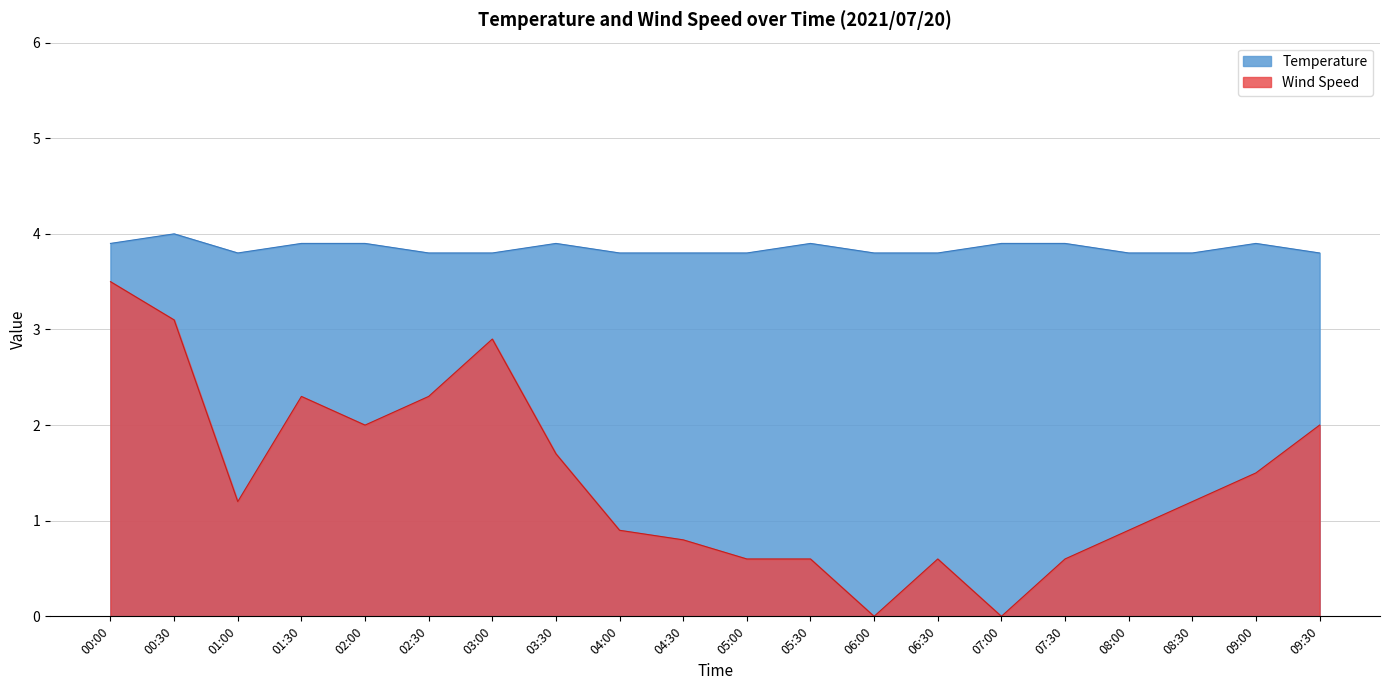

At 06:00, list the series in order from largest to smallest.

Temperature, Wind Speed